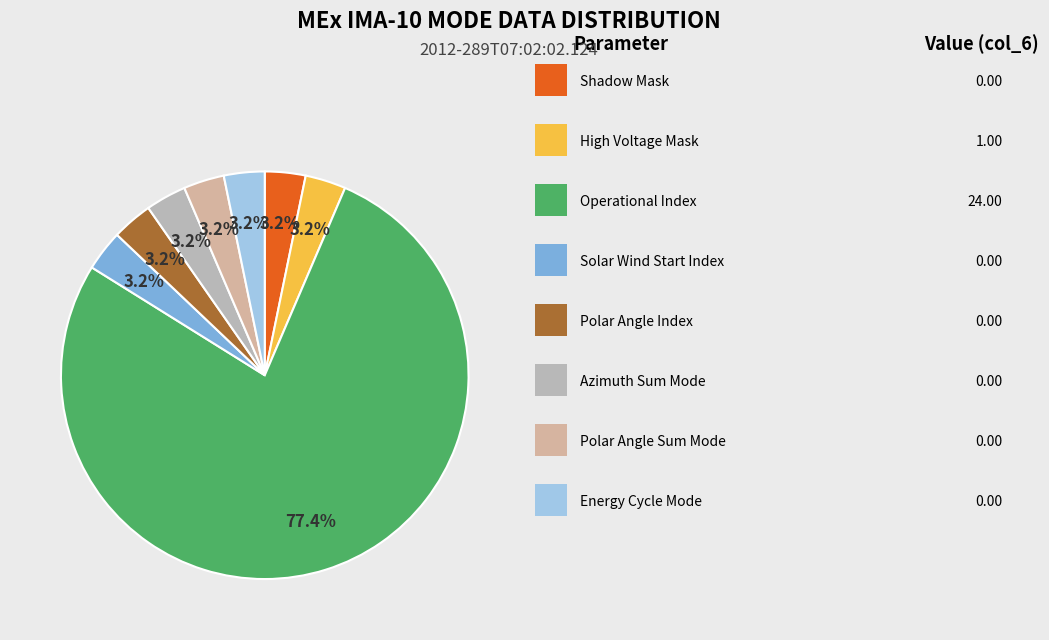

How many segments does this pie chart have?

8